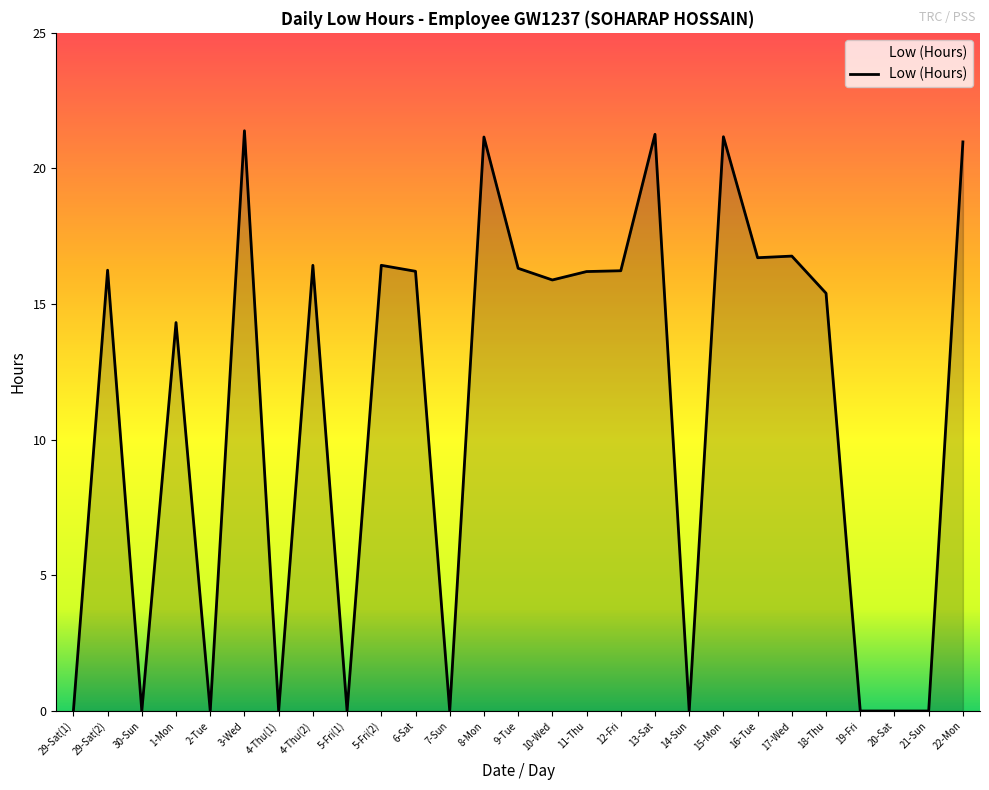

What is the maximum value shown in the chart?

21.4